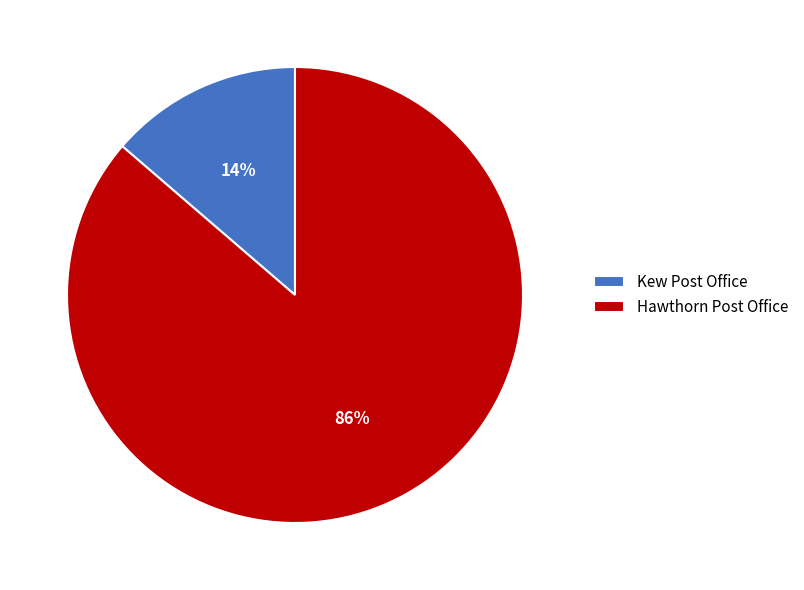

Rank the categories by value from highest to lowest.

Hawthorn Post Office, Kew Post Office